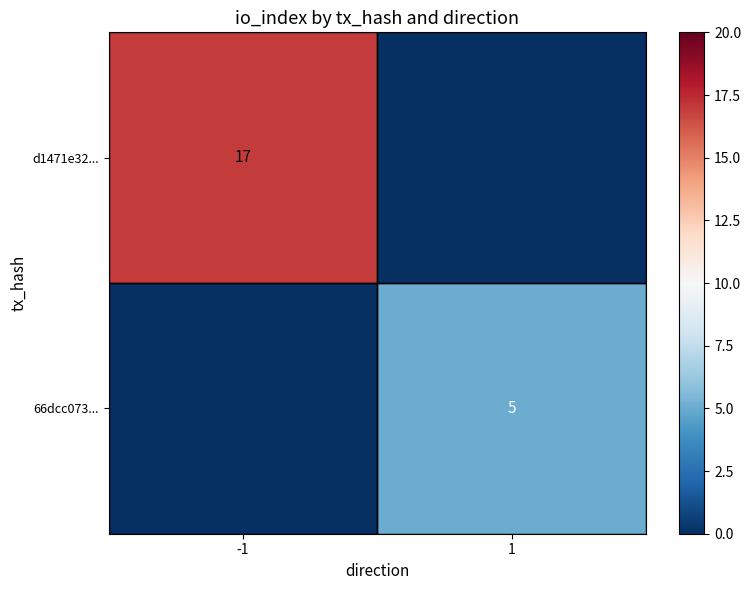

Is it true that d1471e32... equals 30 at -1?

False